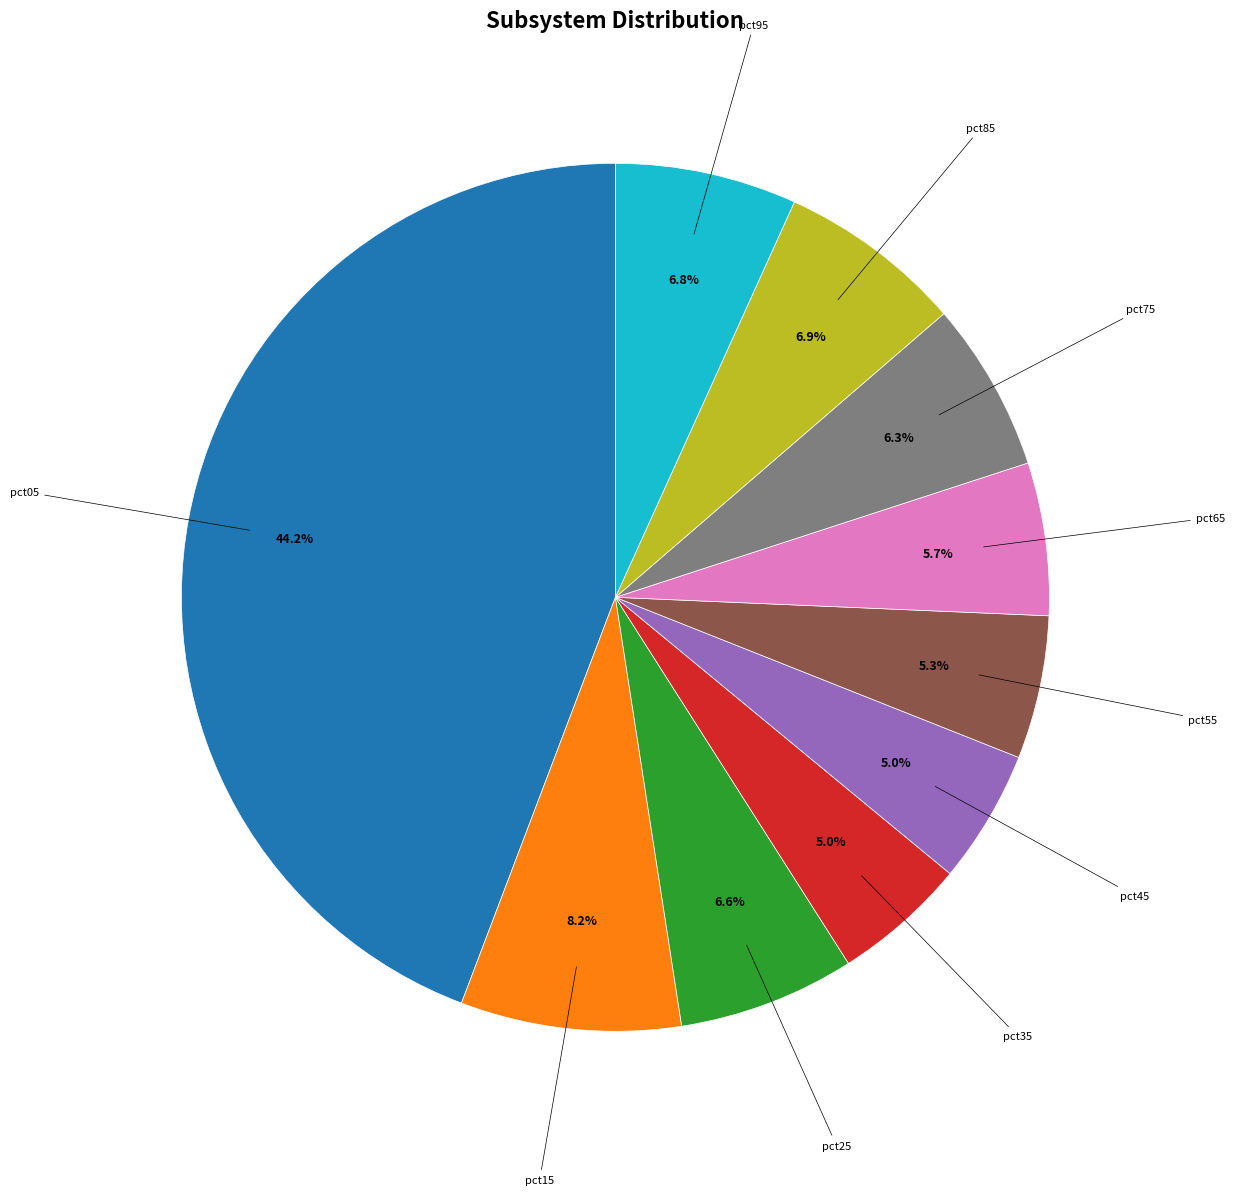

Does any single category account for the majority?

No